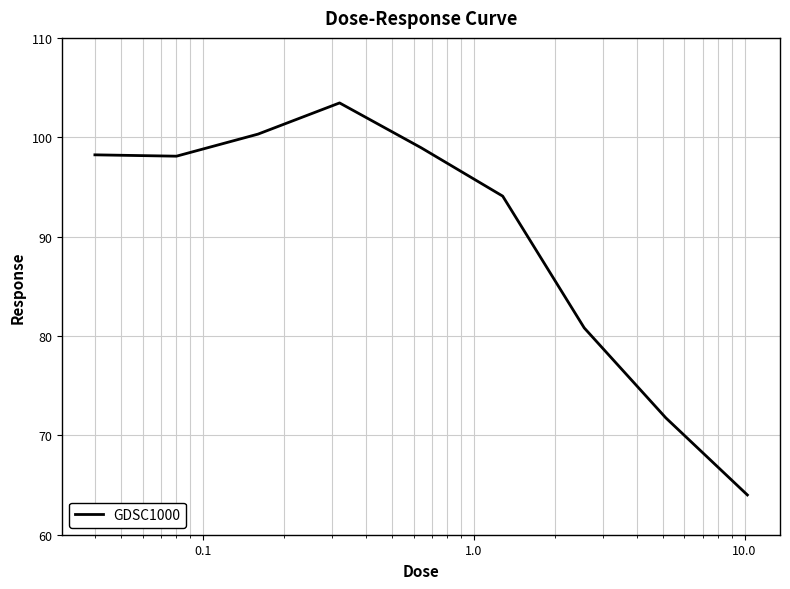

How many values exceed 98?

5